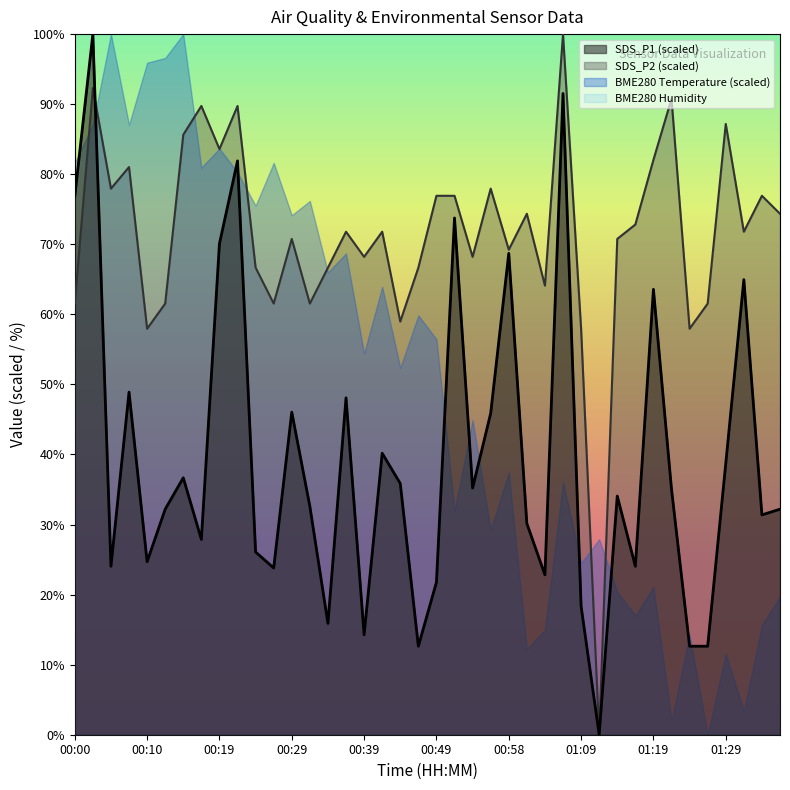

At which label does SDS_P1 reach its peak?

00:02